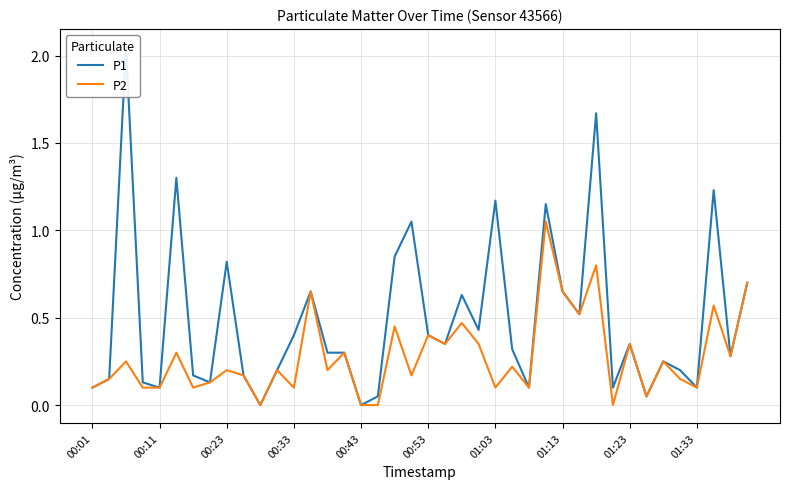

What is the value of the P2 point at the 30th from the left?

0.5